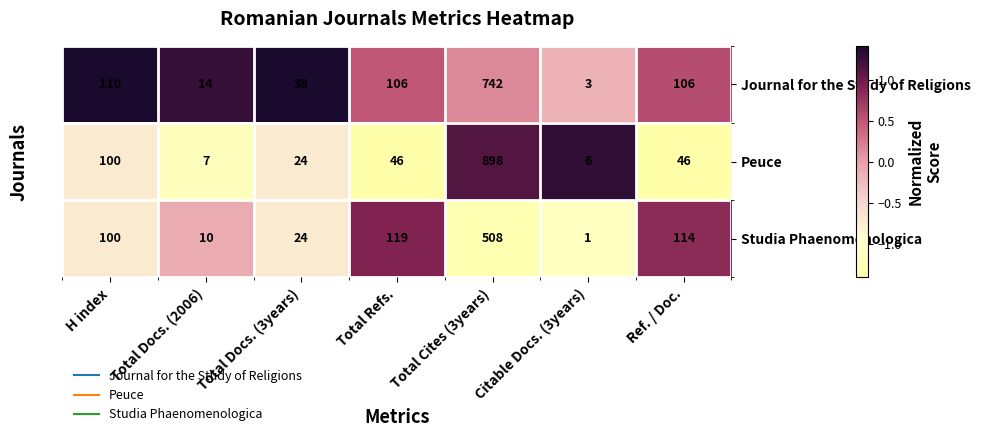

Where is Peuce nearest to the value 452?

H index